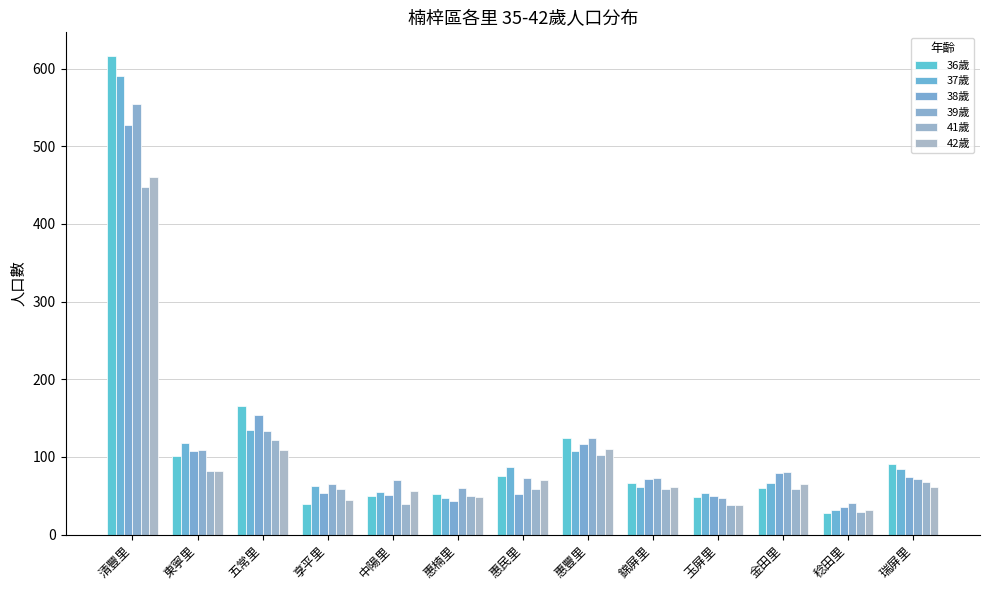

At which label is 39歲 closest to 297?

五常里